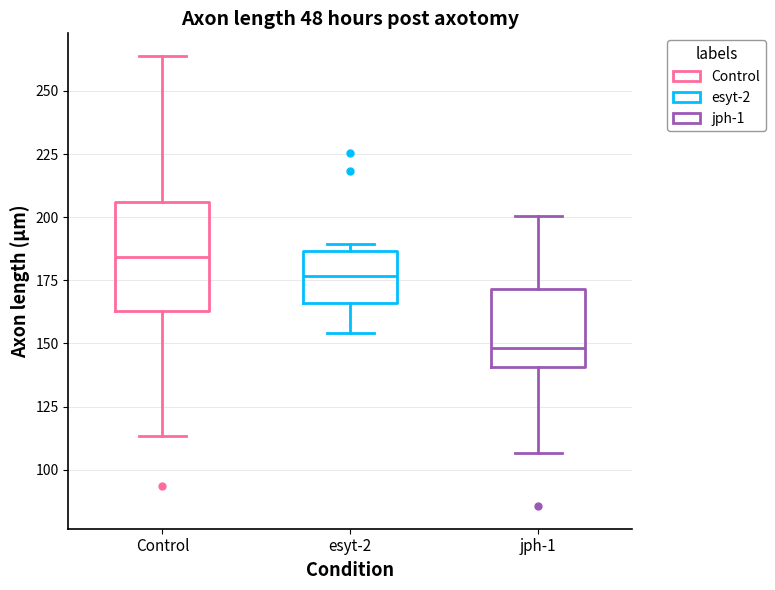

Where does the lower whisker of the box for jph-1 end on the y-axis? The values are not printed on the chart, so give them approximately, as read against the axis.

105